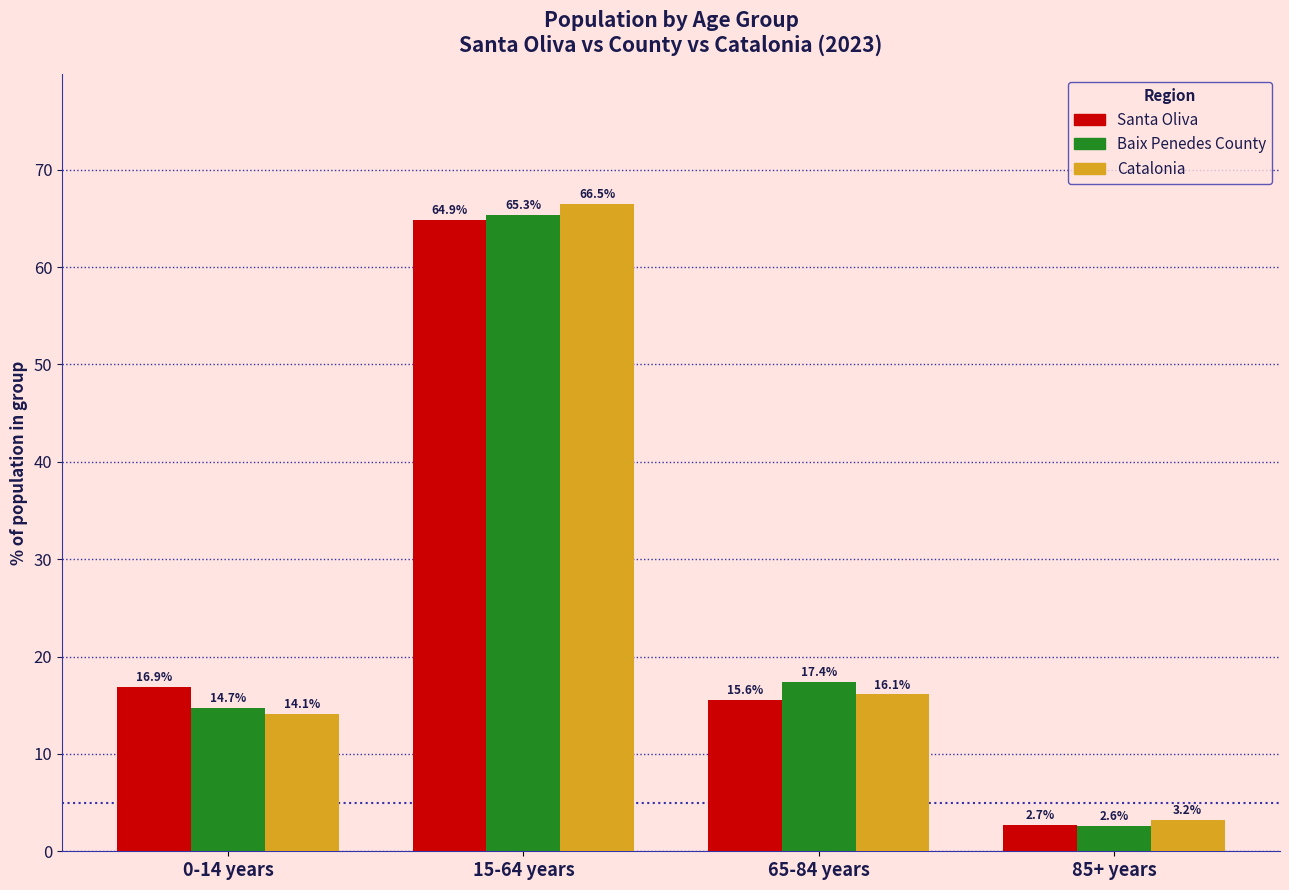

Are the bars horizontal?

No